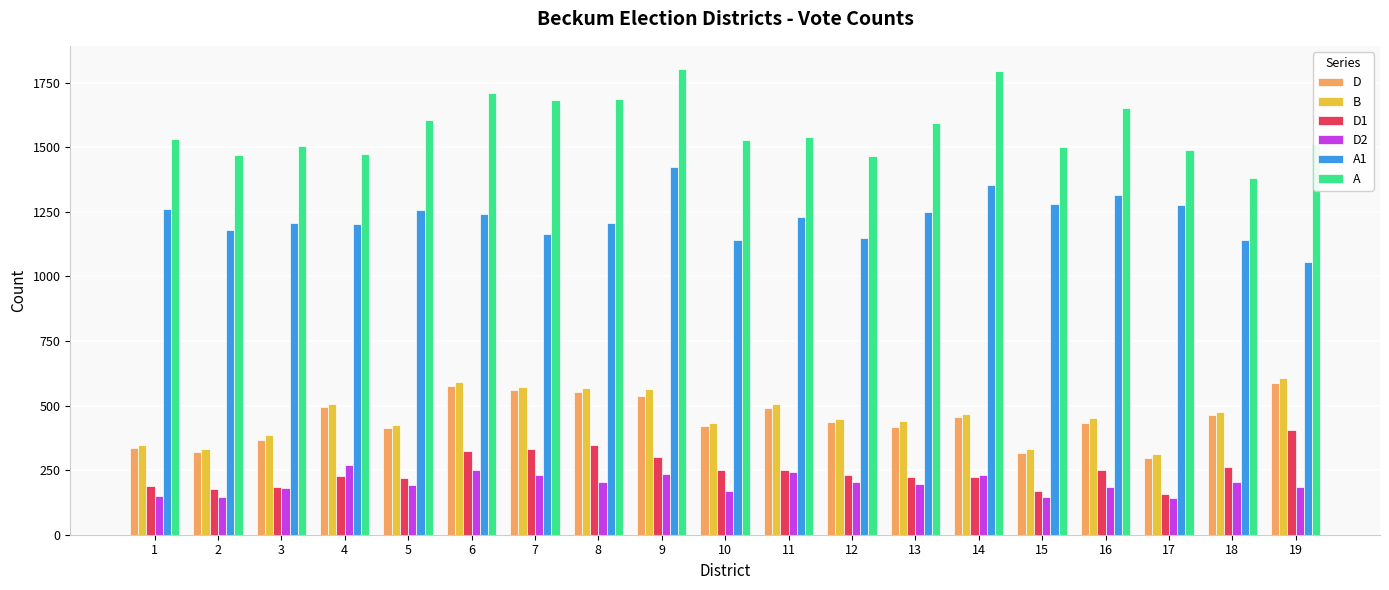

Which series has the largest range (max minus min)?

A